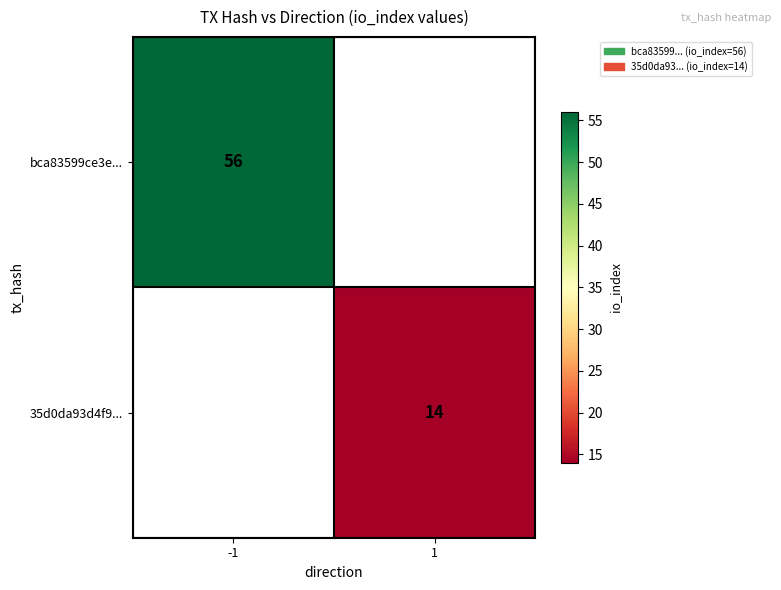

How many distinct data groups are displayed?

2